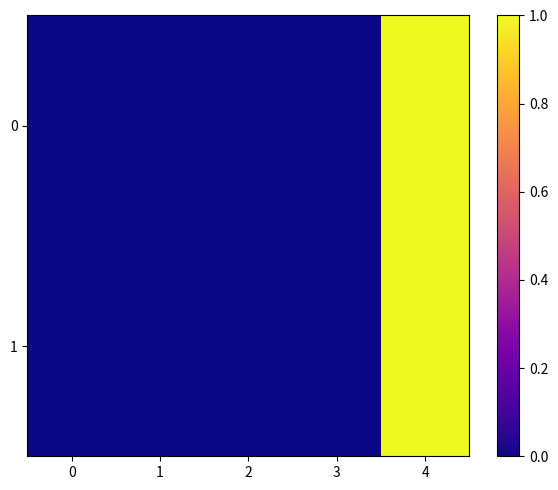

At which category is the sum across all series the highest?

4